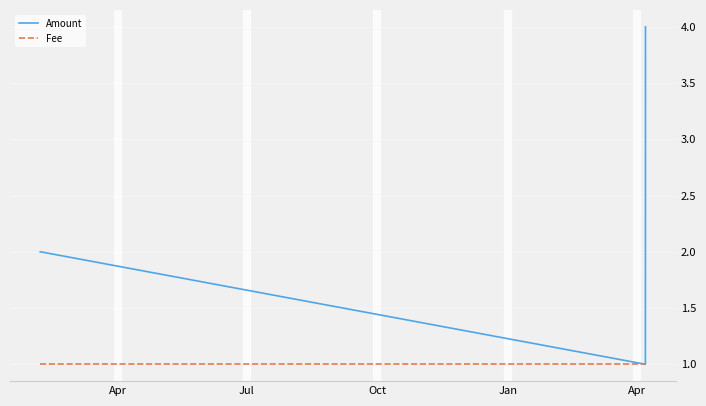

What is the greatest value displayed?

4